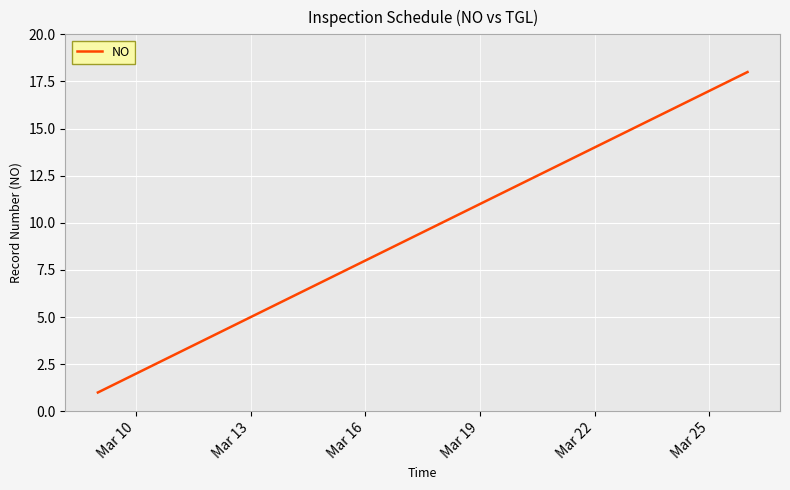

What is the greatest value displayed?

18